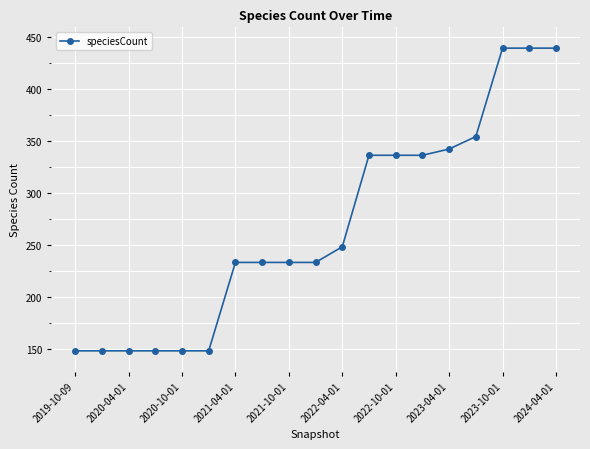

Does the chart have visible grid lines?

Yes